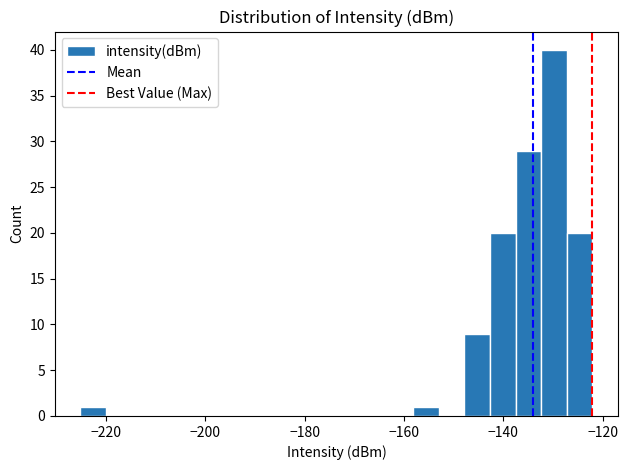

Around what value on the x-axis is the tallest bar? Give the approximate position of its centre, as read against the axis.

-130